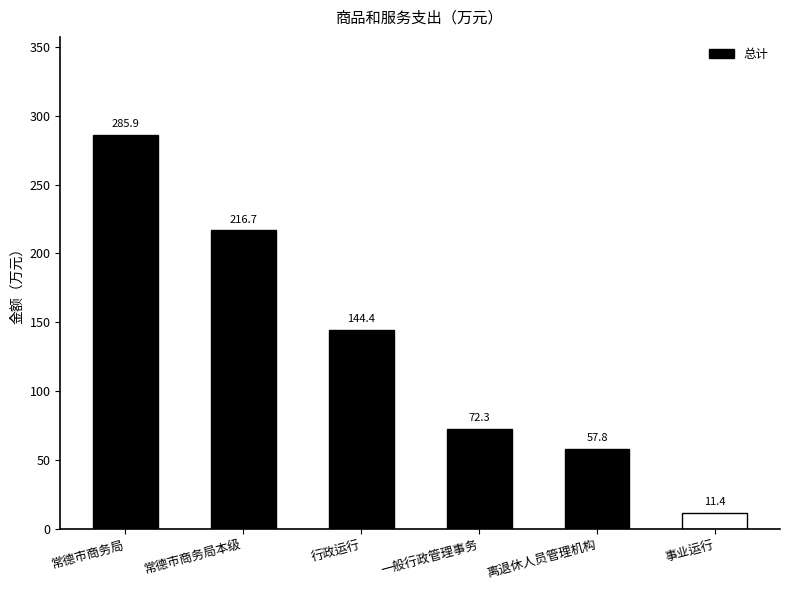

List the labels in order of value, largest first.

常德市商务局, 常德市商务局本级, 行政运行, 一般行政管理事务, 离退休人员管理机构, 事业运行